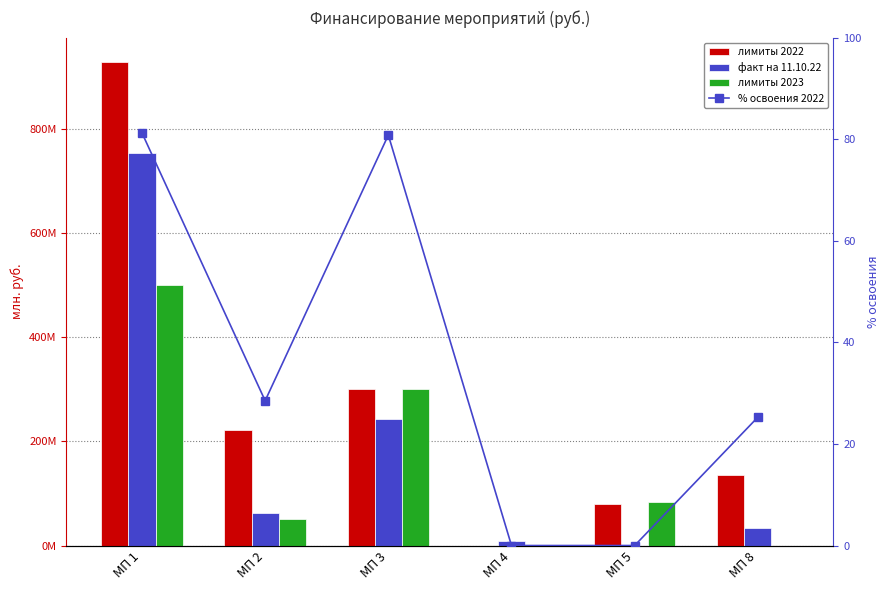

At which category does the chart reach its minimum across all series?

МП 4